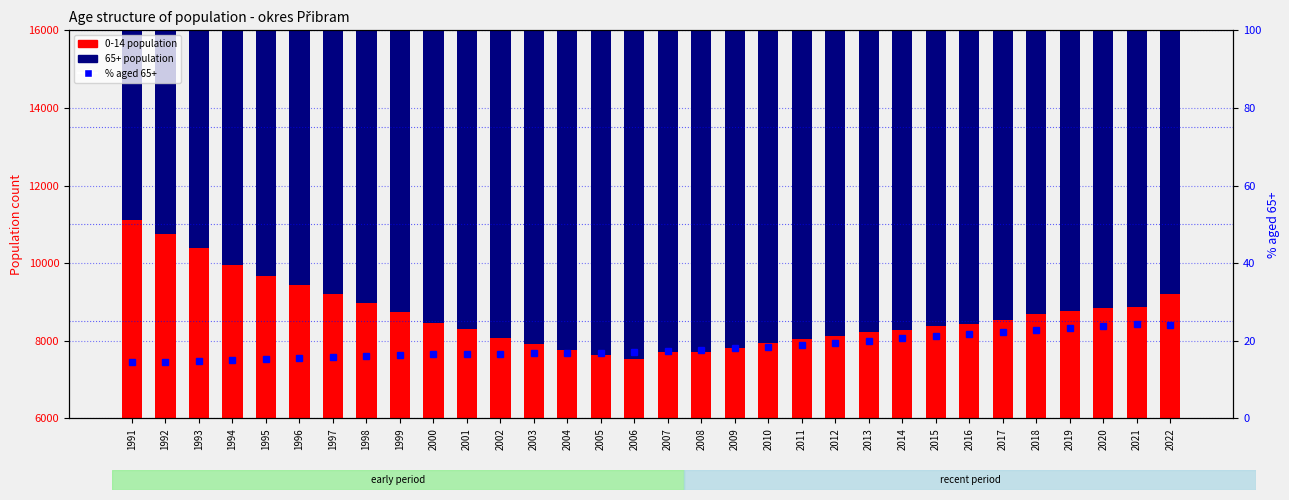

What is the average value of the 0-14 population series?

8672.9